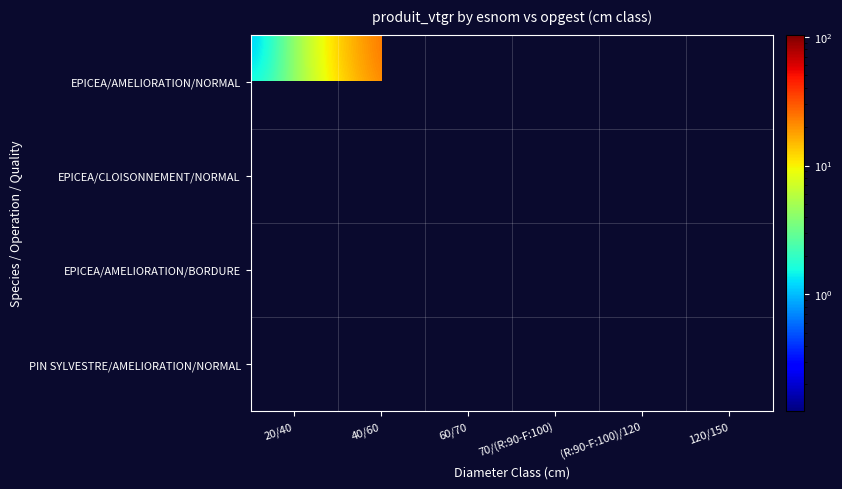

How many data points does each series have?

6